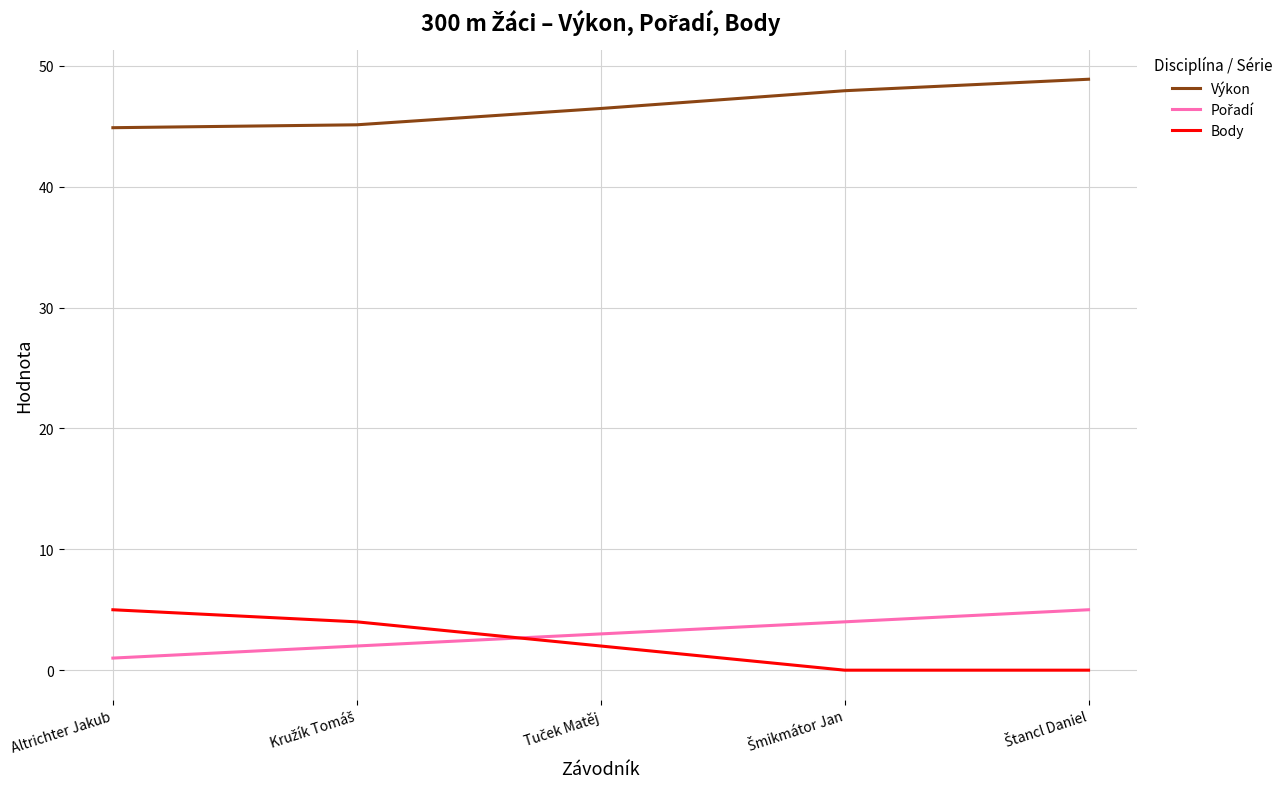

Which series has the largest total across all categories?

Výkon